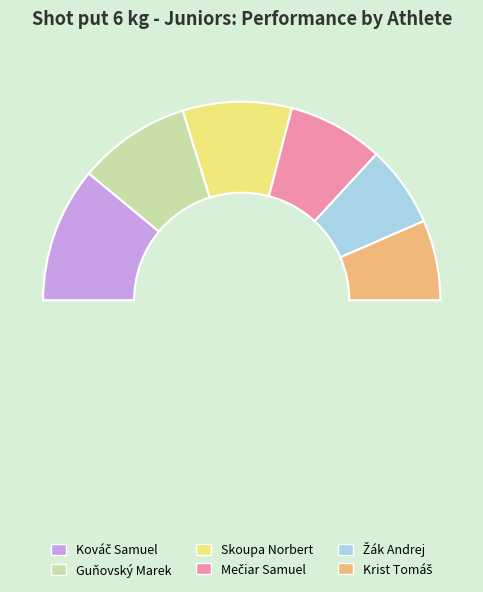

What is the smallest slice in the pie chart?

Krist Tomáš